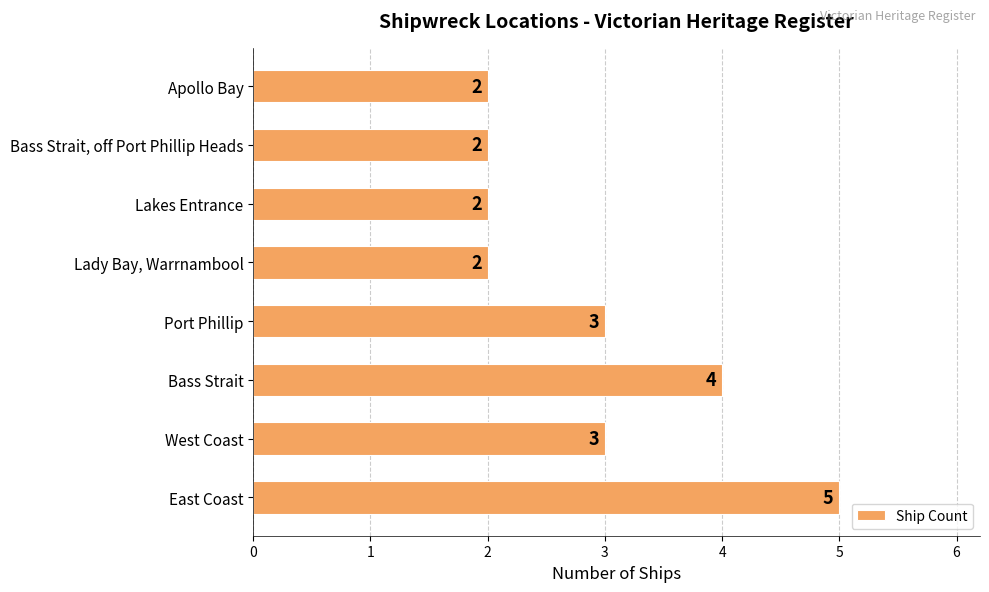

Are the bars grouped side by side (vs. stacked)?

No